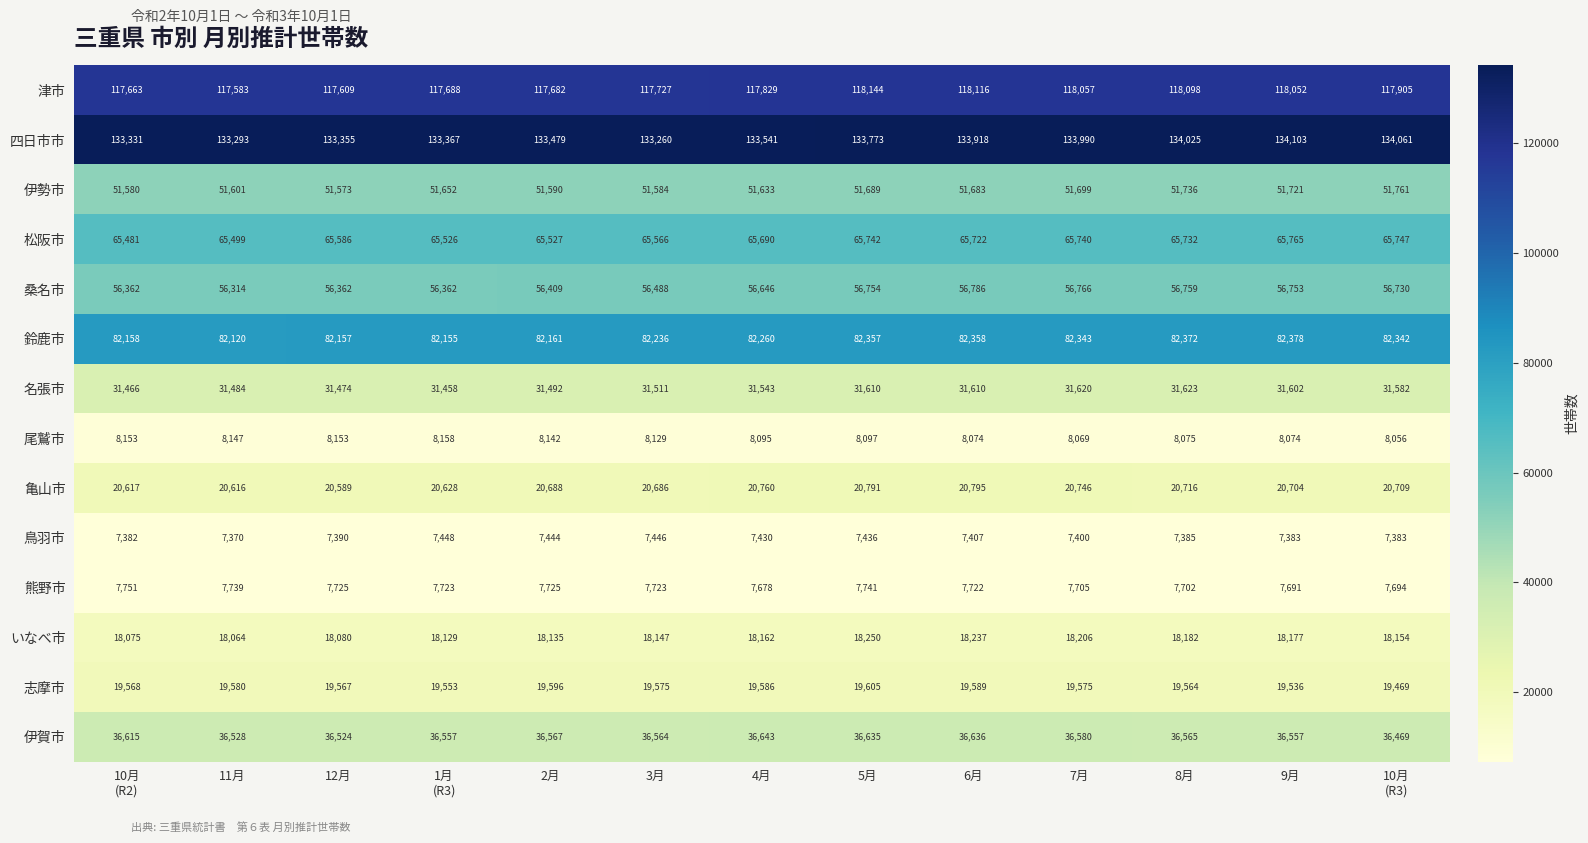

How many series are shown in this chart?

14